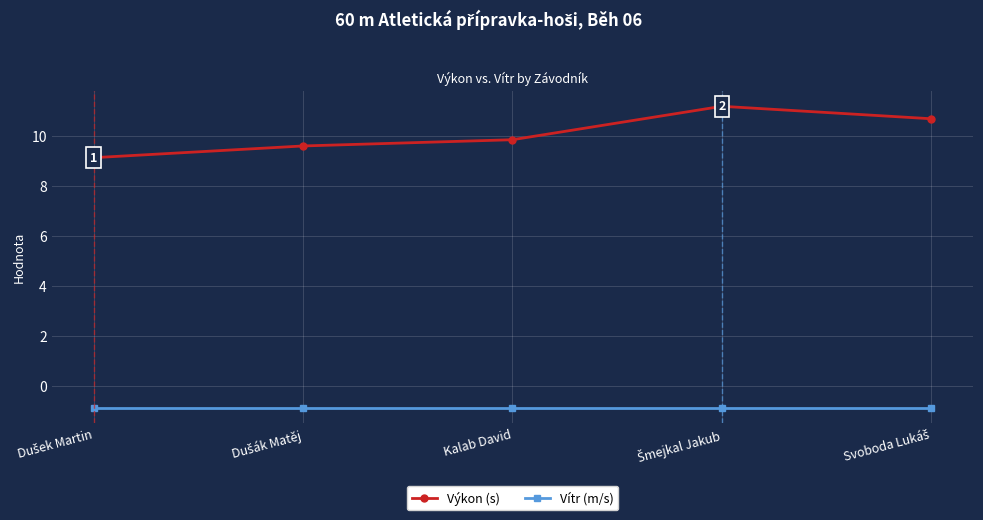

Reading left to right, transcribe all the data shown in this chart.

Výkon (s): 9.1	9.6	9.9	11.2	10.7
Vítr (m/s): -0.9	-0.9	-0.9	-0.9	-0.9